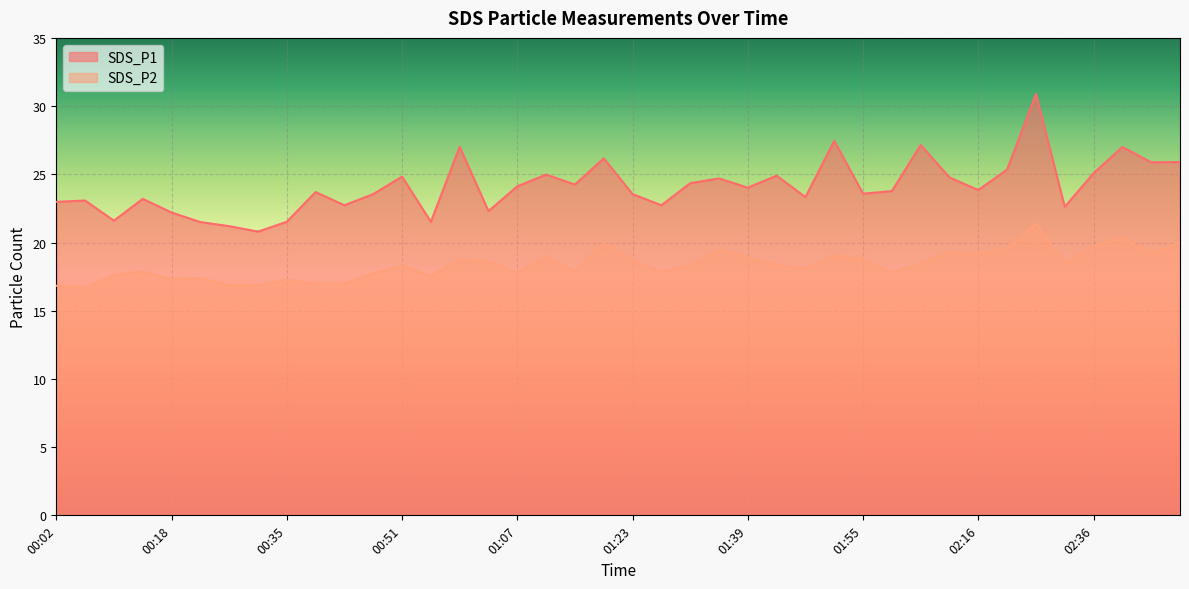

Between 00:59 and 01:19, which series saw the biggest shift?

SDS_P2